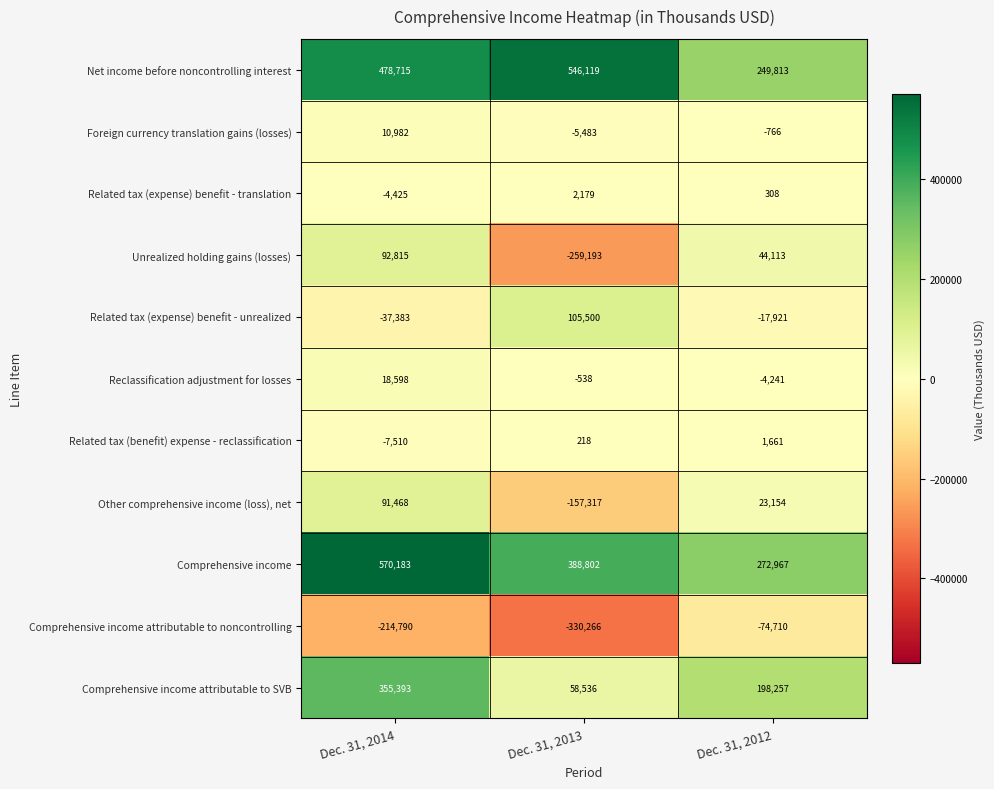

How many data points does each series have?

3